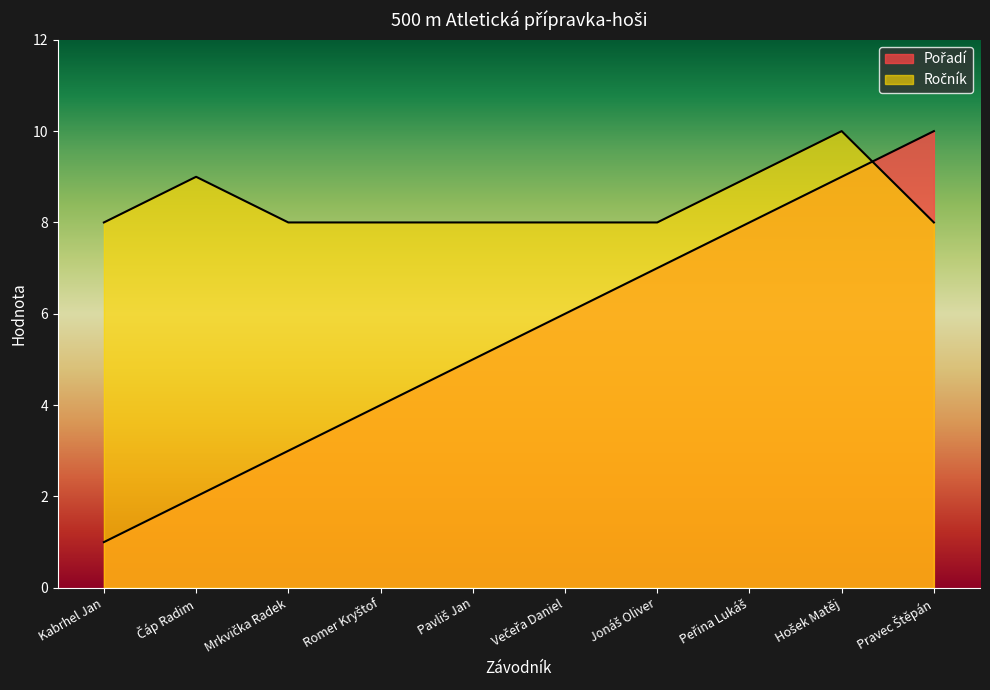

At which category is the sum across all series the highest?

Hošek Matěj